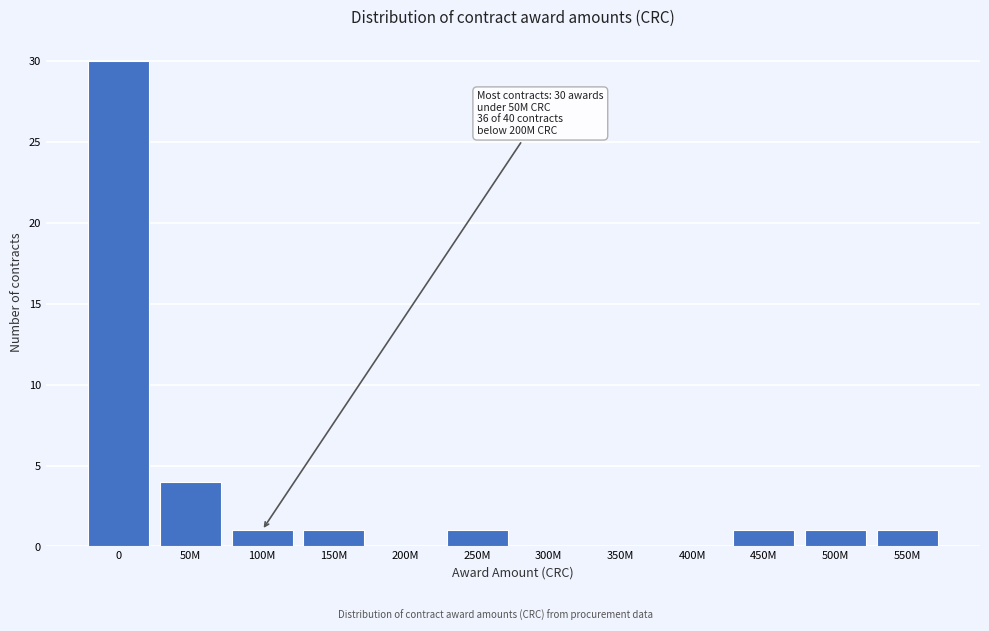

Reading left to right, transcribe all the data shown in this chart.

0=30	50M=4	100M=1	150M=1	200M=0	250M=1	300M=0	350M=0	400M=0	450M=1	500M=1	550M=1